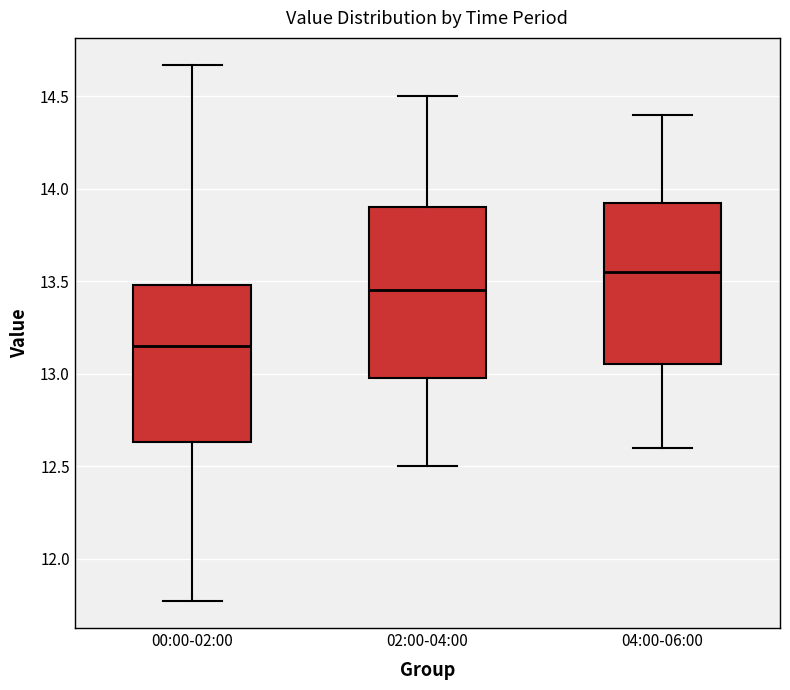

Reading left to right, transcribe this box plot: for each box, give where its median line is, the range the box spans, and where its two whiskers end, as read against the y-axis. The values are not printed on the chart, so give them approximately, as read against the axis.

00:00-02:00: median 13.15, box 12.65 to 13.50, whiskers 11.75 to 14.65
02:00-04:00: median 13.45, box 13.00 to 13.90, whiskers 12.50 to 14.50
04:00-06:00: median 13.55, box 13.05 to 13.95, whiskers 12.60 to 14.40